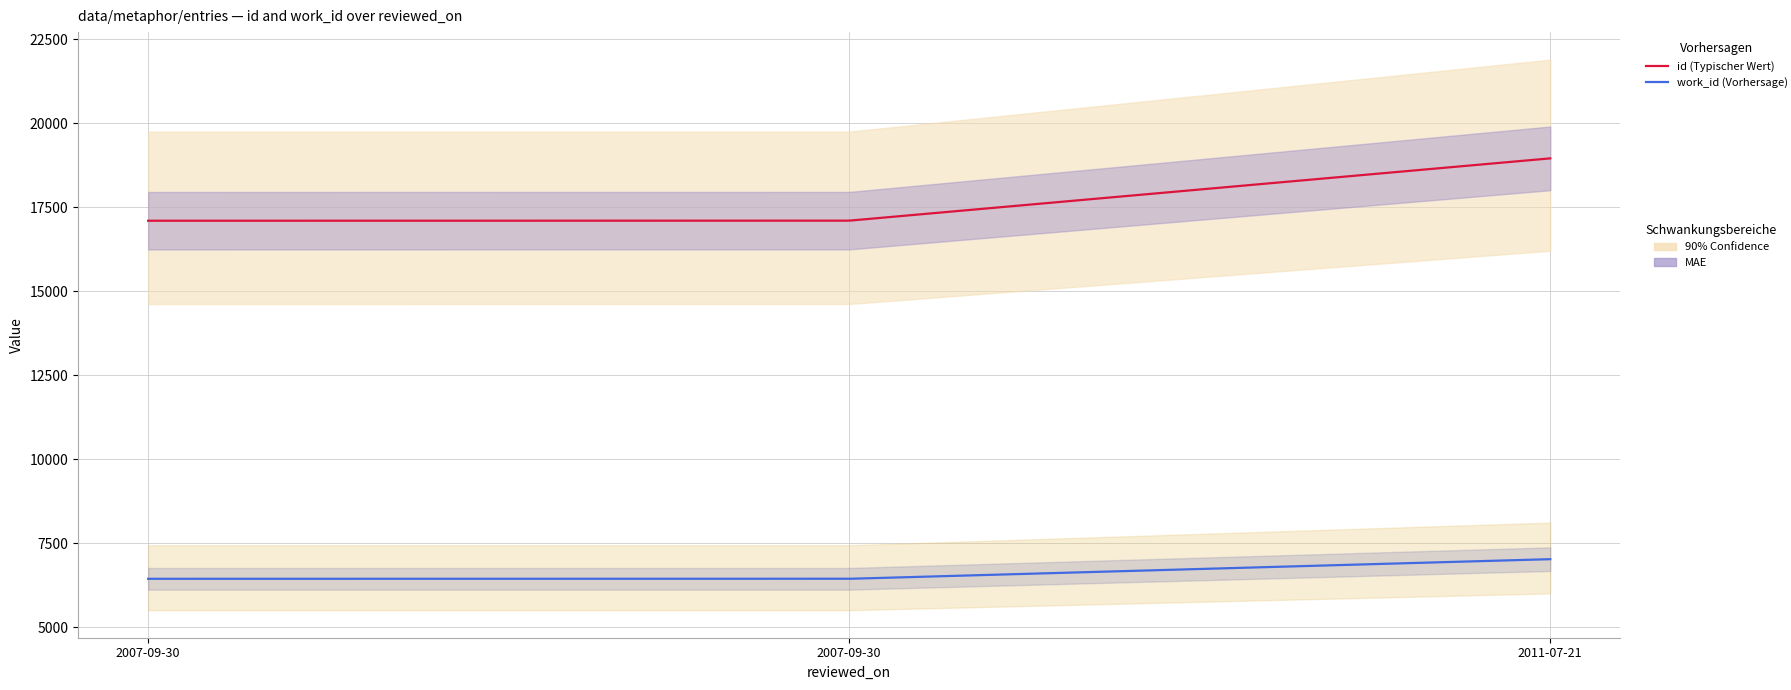

List the series in order of their overall mean, highest first.

id, work_id